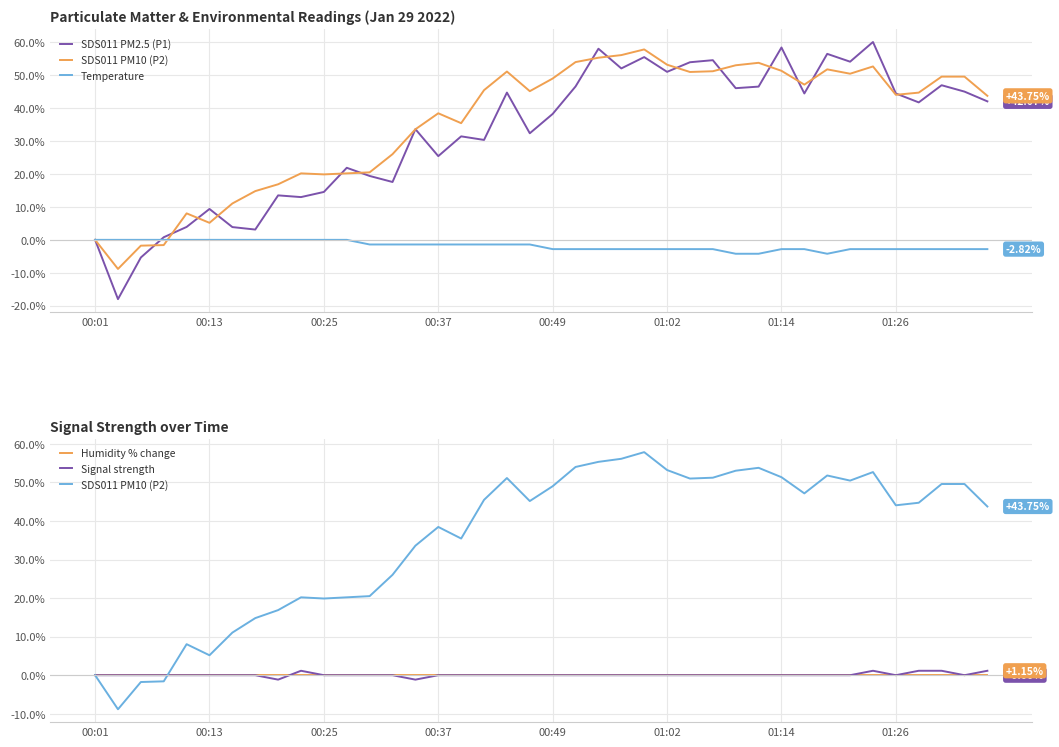

Is this an area chart (filled region under the line)?

No